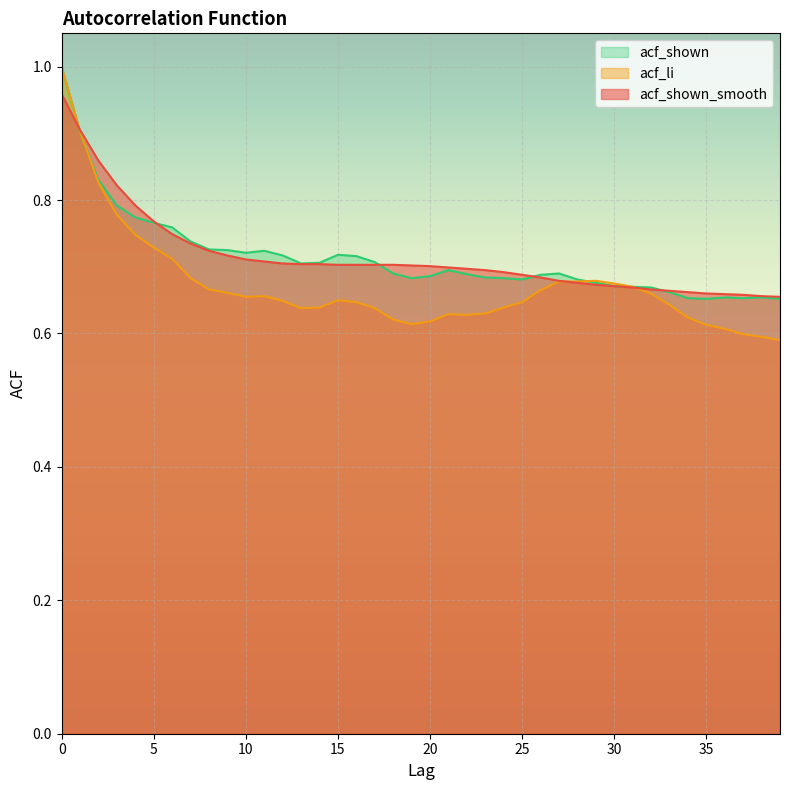

At how many categories does at least one series exceed 0?

40